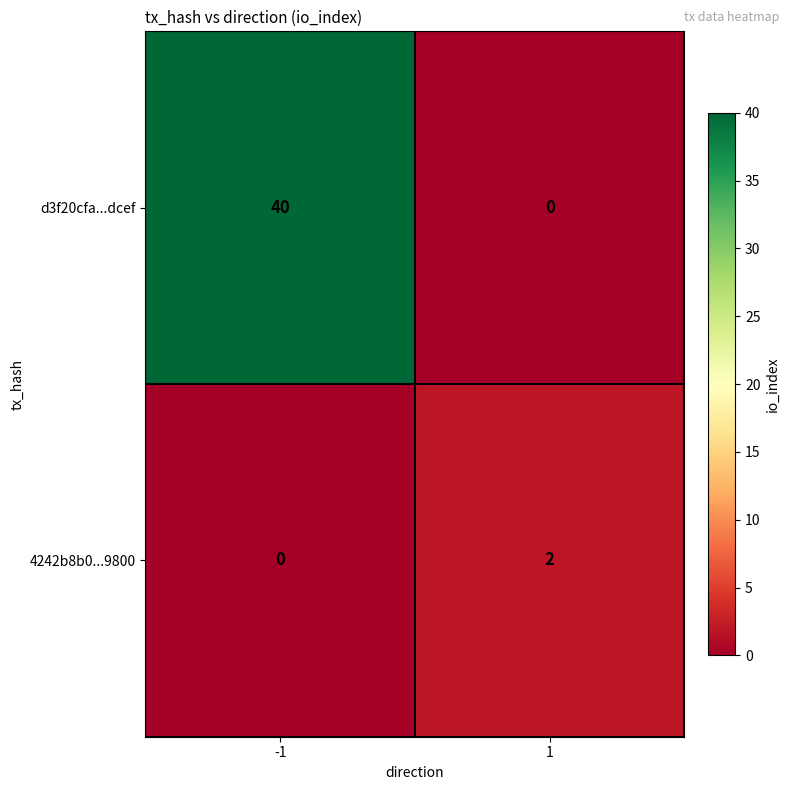

Which series has the largest range (max minus min)?

d3f20cfa...dcef